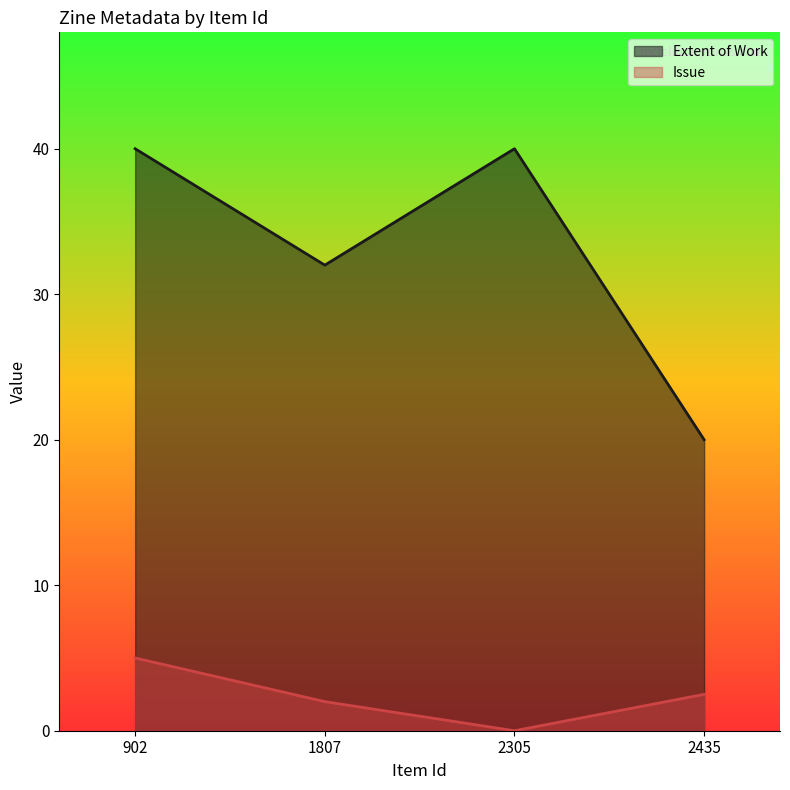

True or false: Issue and Extent of Work intersect in this chart.

False